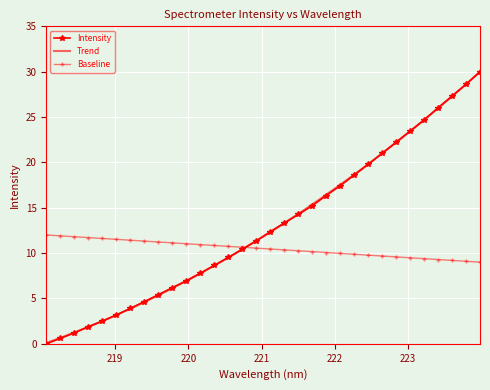

Which series has the widest spread of values?

Intensity